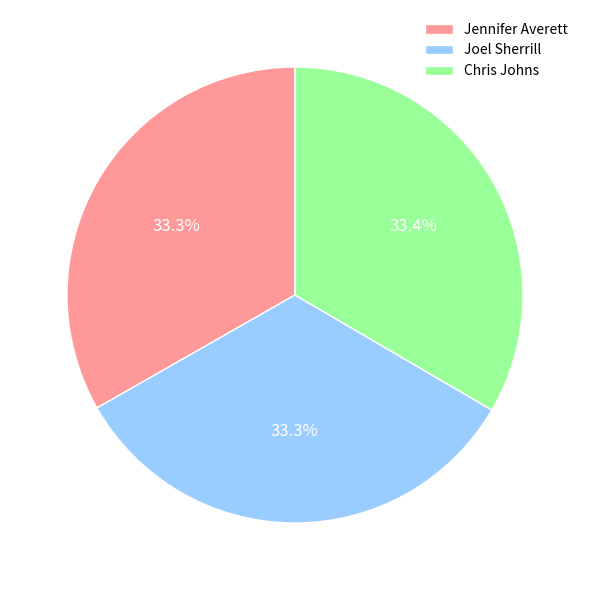

What percentage is the Joel Sherrill slice, to the nearest percent?

33%